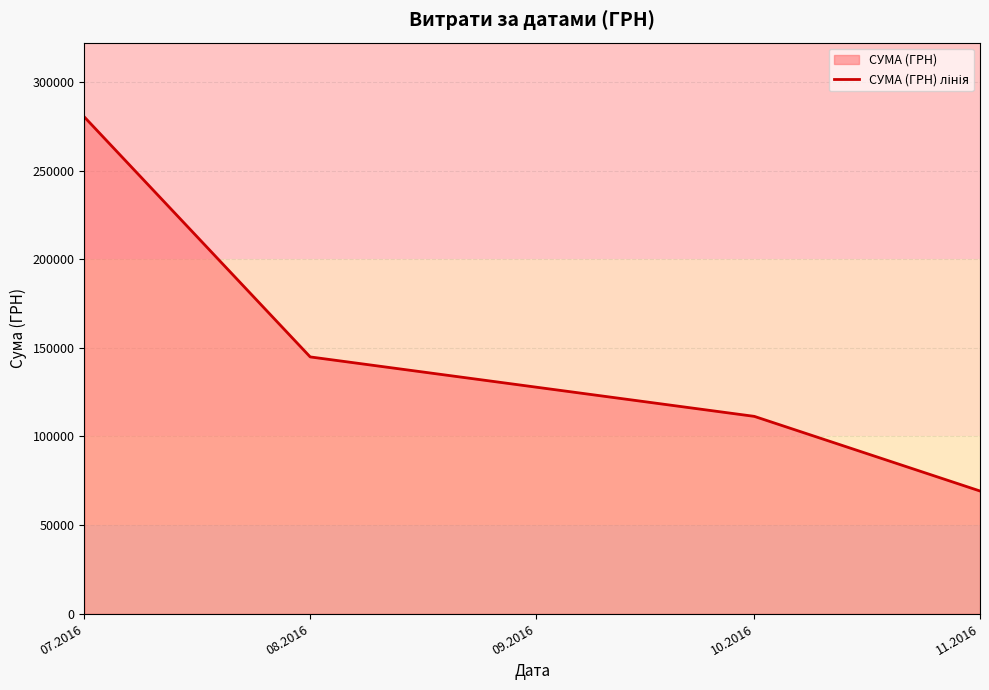

Reading left to right, list all the values displayed in this chart.

280125.2	144878.2	111346.2	69252.4